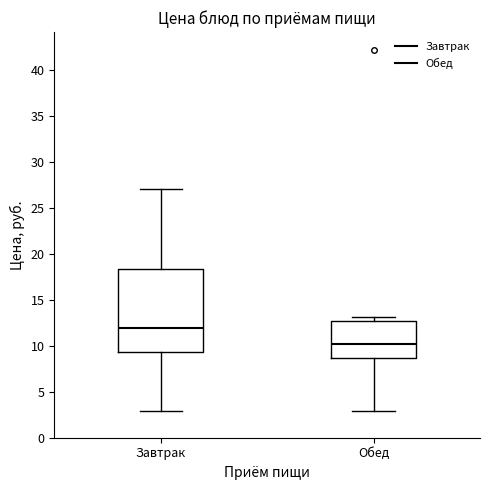

Reading left to right, transcribe this box plot: for each box, give where its median line is, the range the box spans, and where its two whiskers end, as read against the y-axis. The values are not printed on the chart, so give them approximately, as read against the axis.

Завтрак: median 12.0, box 9.5 to 18.5, whiskers 3.0 to 27.0
Обед: median 10.0, box 8.5 to 12.5, whiskers 3.0 to 13.0